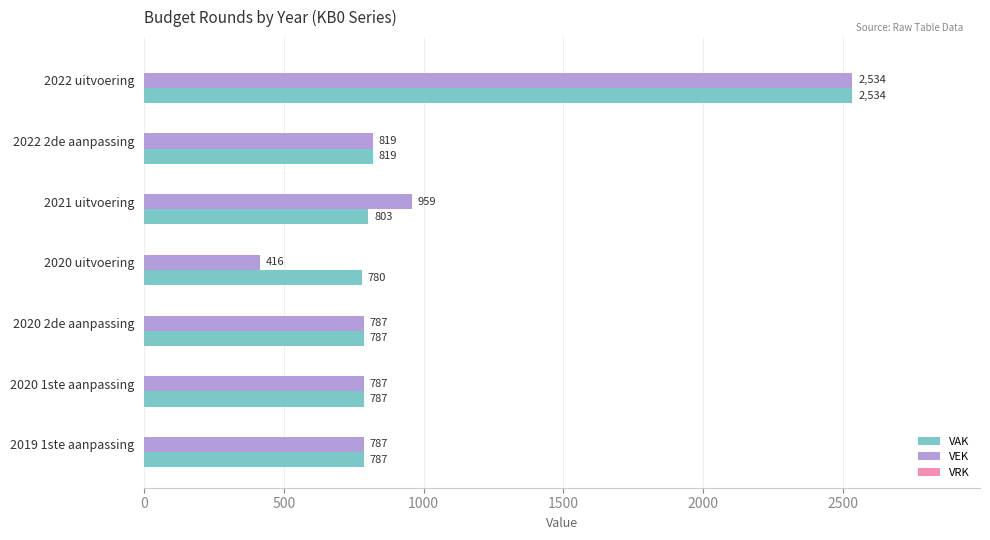

The VEK series shows 787 at 2019 1ste aanpassing. True or false?

True